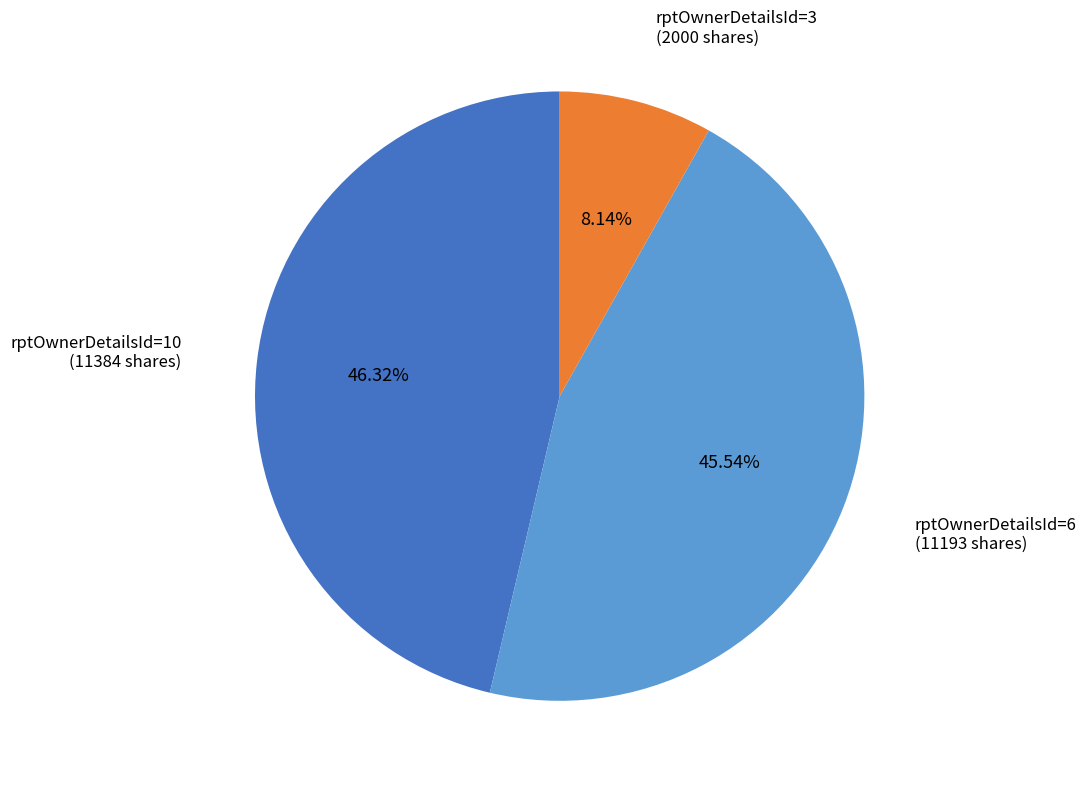

Does any single category account for the majority?

No